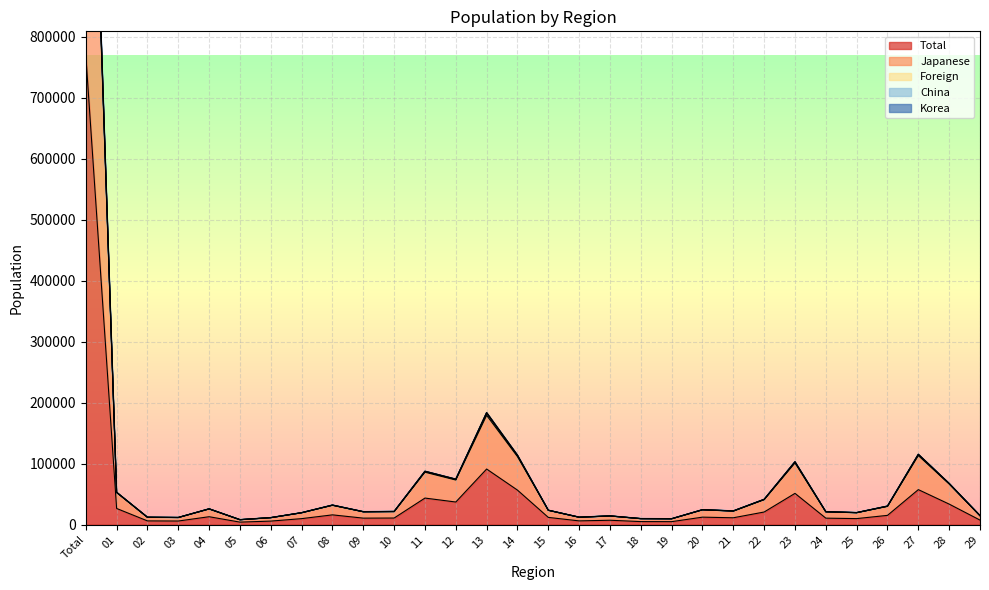

What is the average value of the Total series?

45642